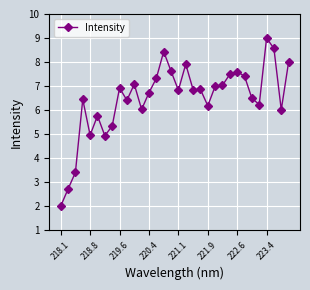

What is the maximum value shown in the chart?

9.0